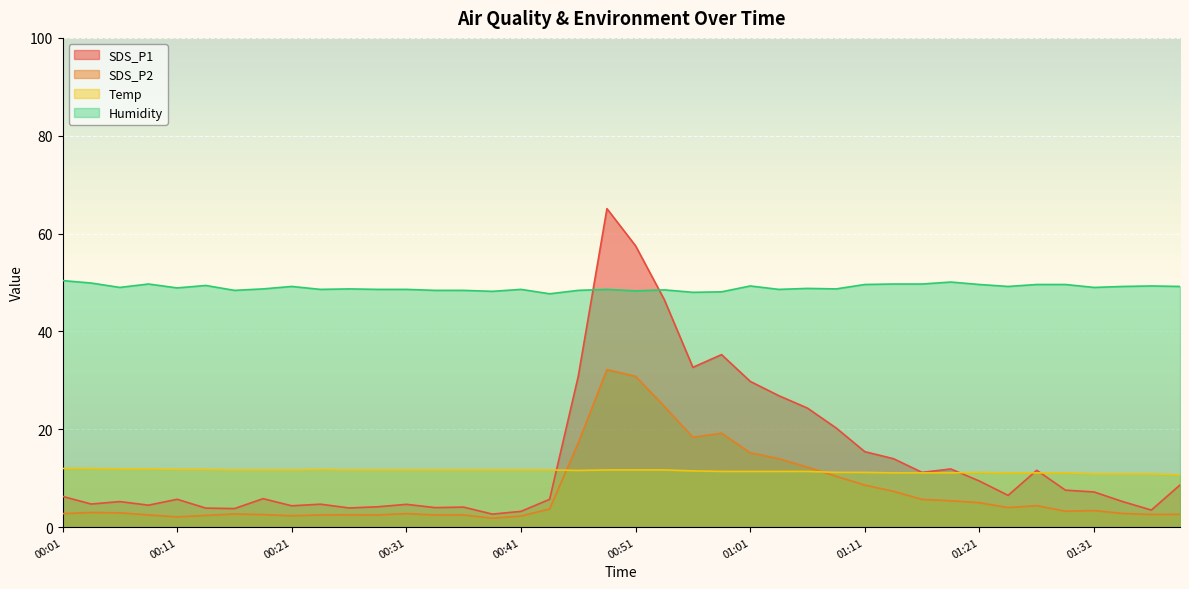

At which category does Humidity reach its first local valley?

00:06